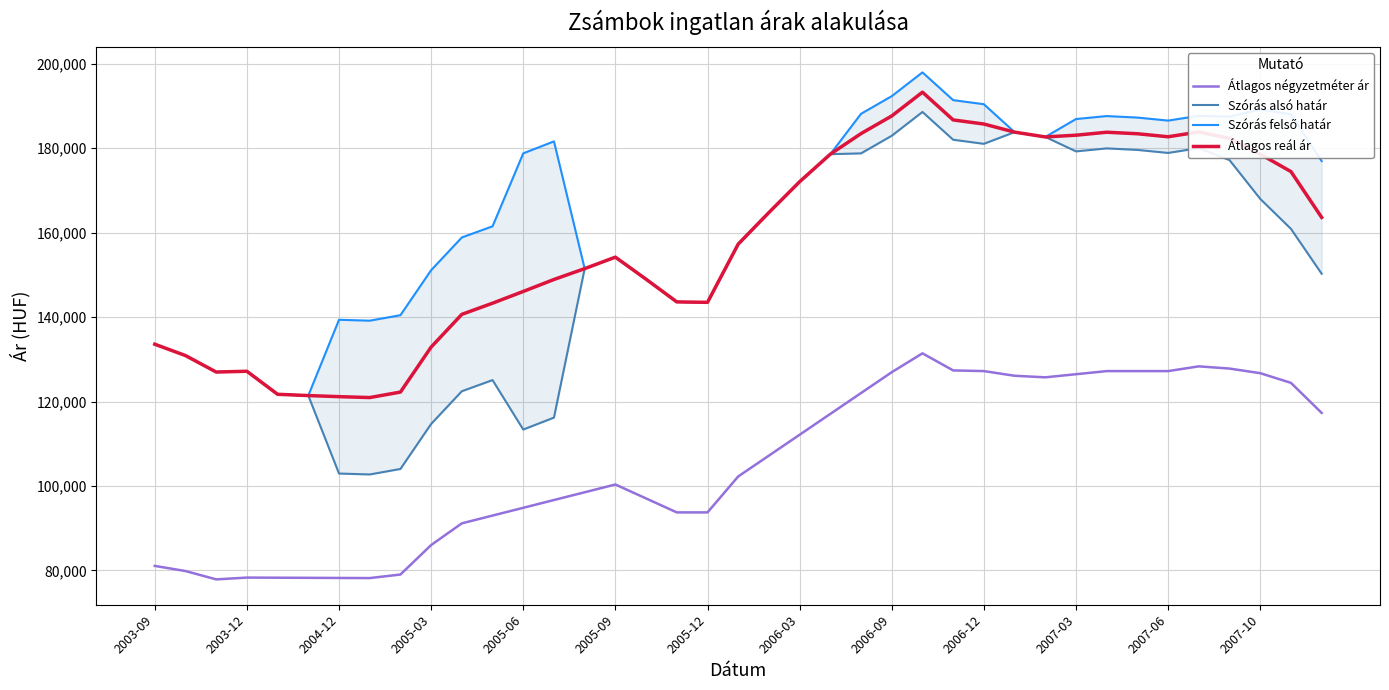

What is the lowest value of the Szórás felső határ series?

121416